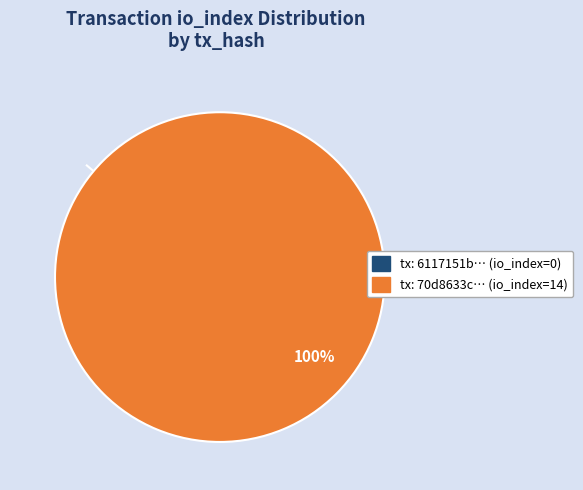

True or false: tx_hash_0 (io_index=0) accounts for 8% of the total.

False